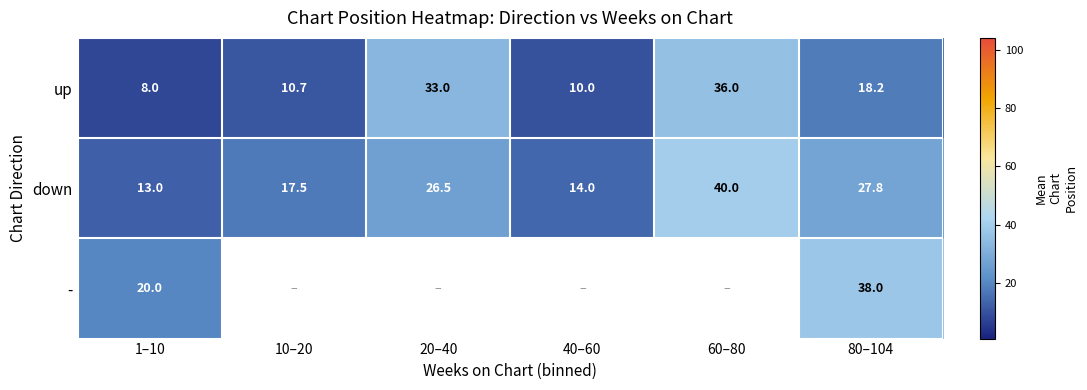

The up series shows 17.8 at 20–40. True or false?

False